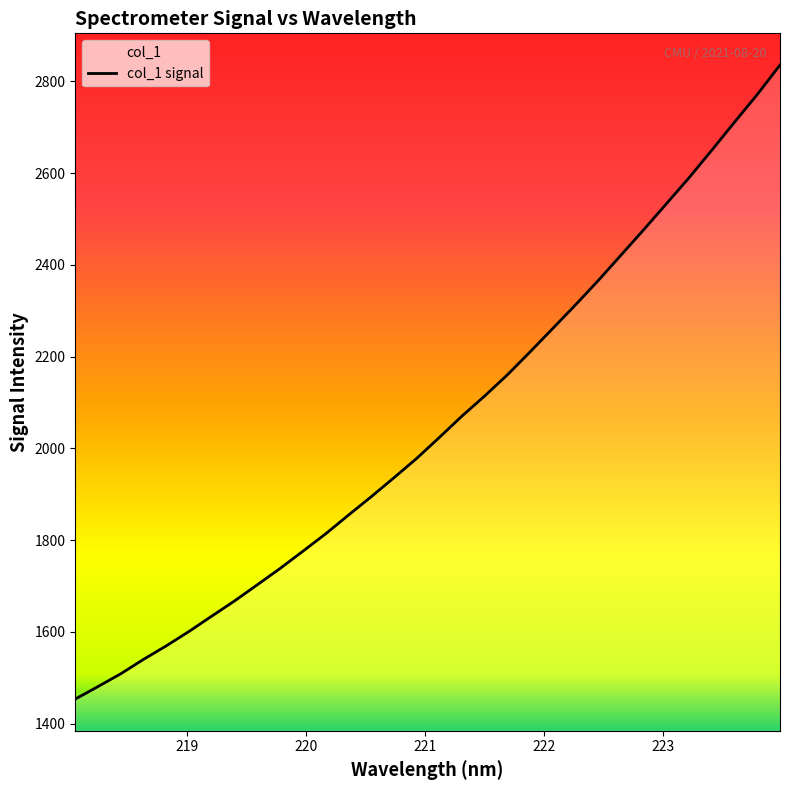

What is the minimum value shown in the chart?

1453.3